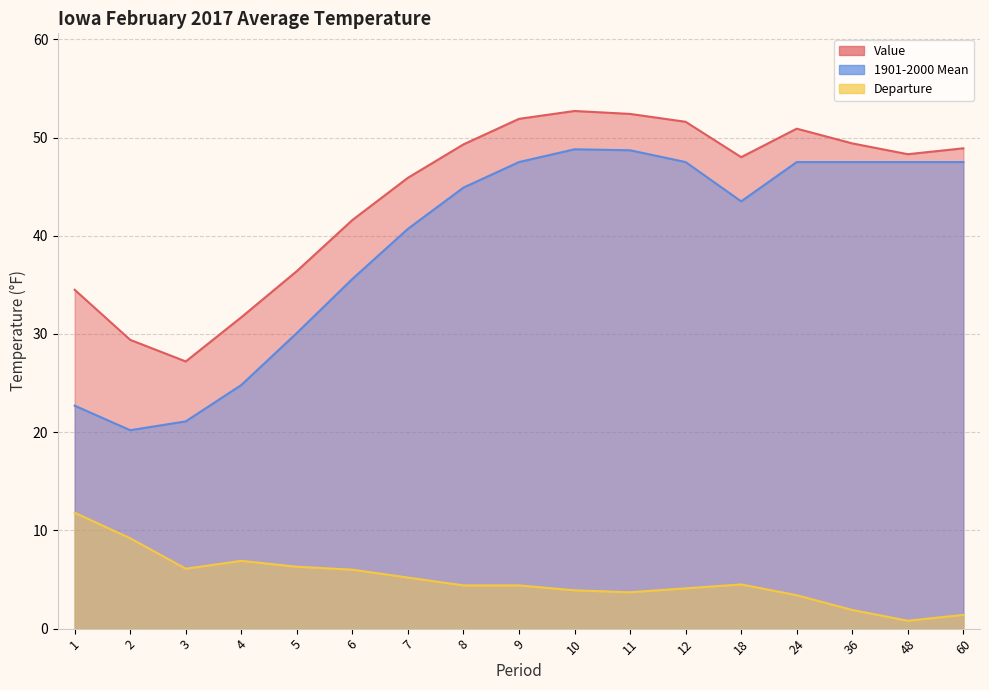

In Departure, how many points are higher than both neighbors (excluding endpoints)?

2